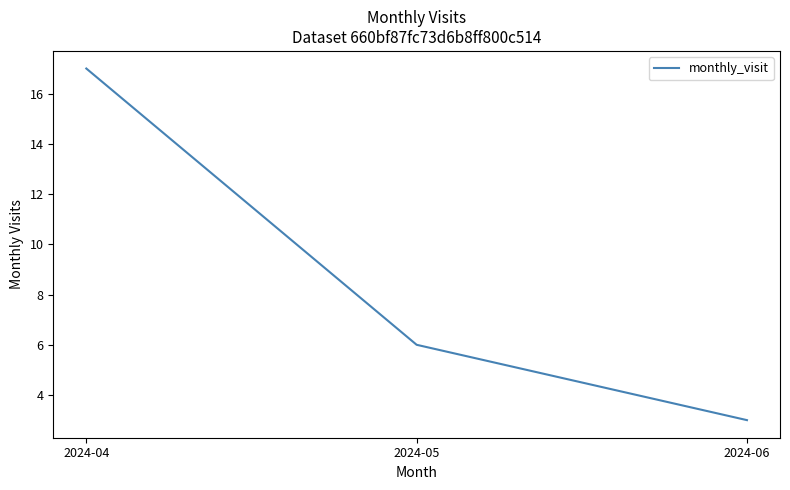

Is it true that the value at 2024-04 is 17?

True